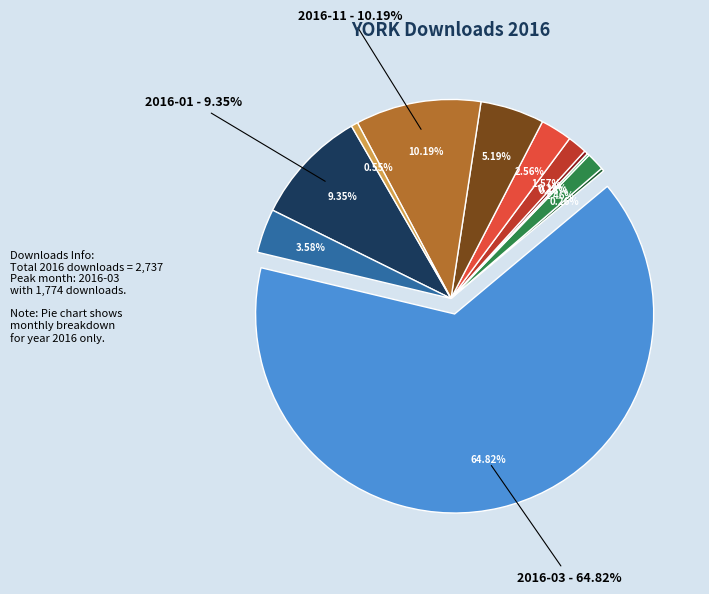

Rank the categories by value from lowest to highest.

2016-06, 2016-04, 2016-07, 2016-12, 2016-05, 2016-08, 2016-09, 2016-02, 2016-10, 2016-01, 2016-11, 2016-03